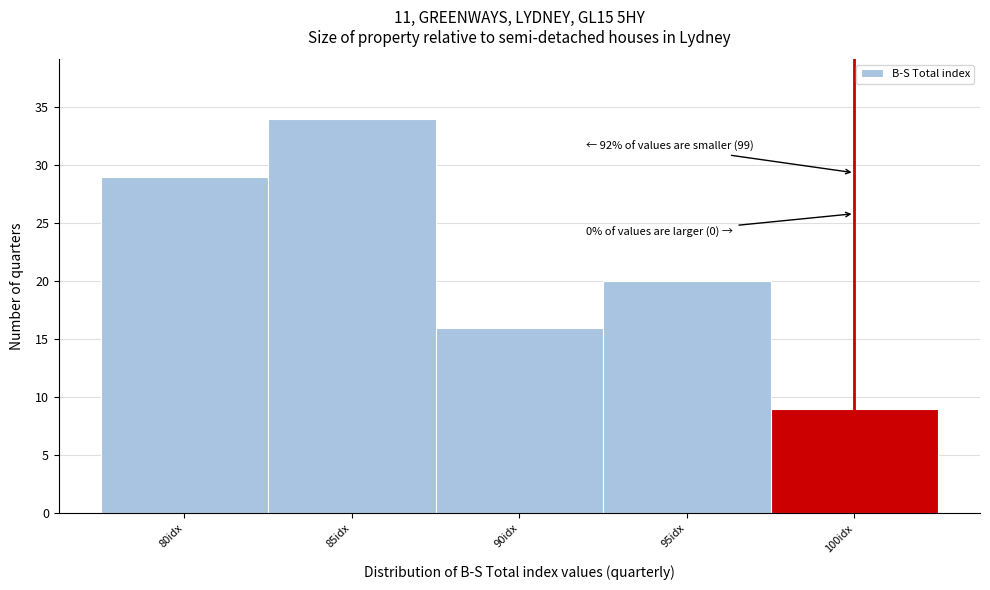

Reading right to left, list all the values displayed in this chart.

9	20	16	34	29